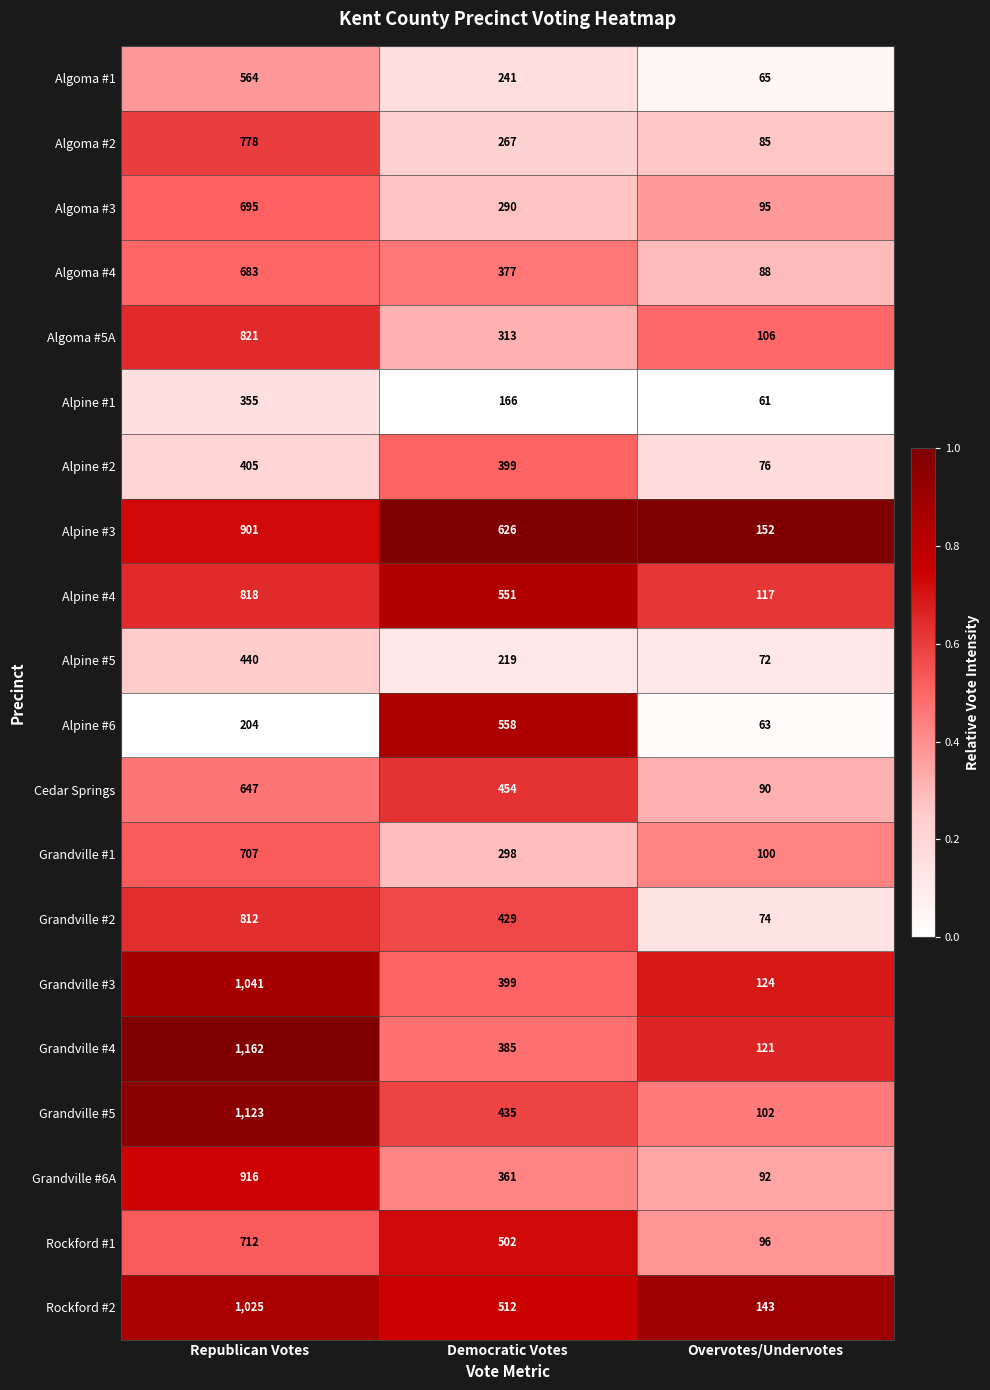

What is the lowest value of the Alpine #1 series?

61